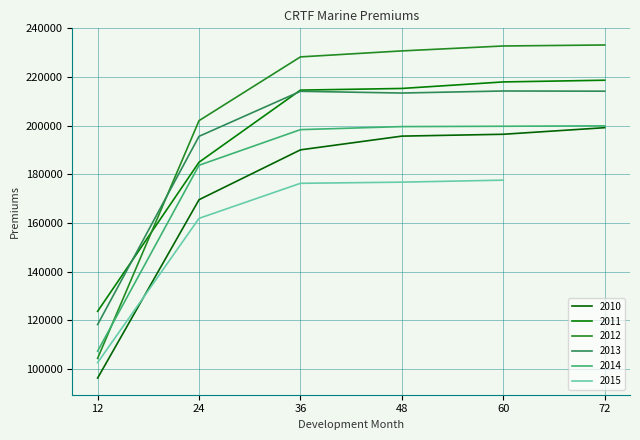

True or false: 2013 and 2014 cross at least once.

False